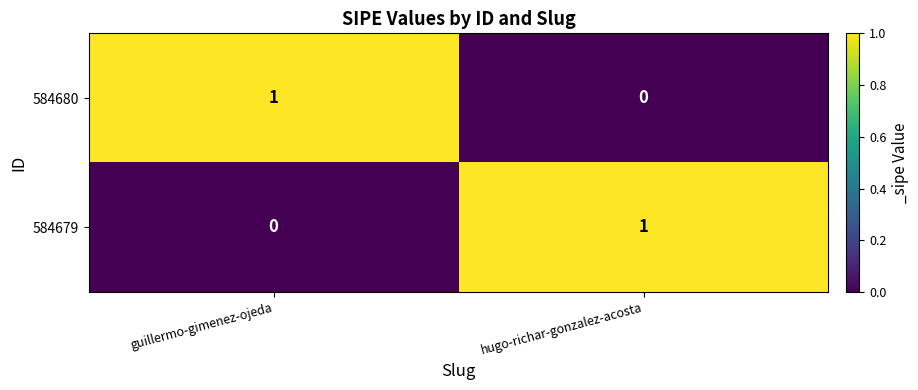

What is the greatest value displayed?

1